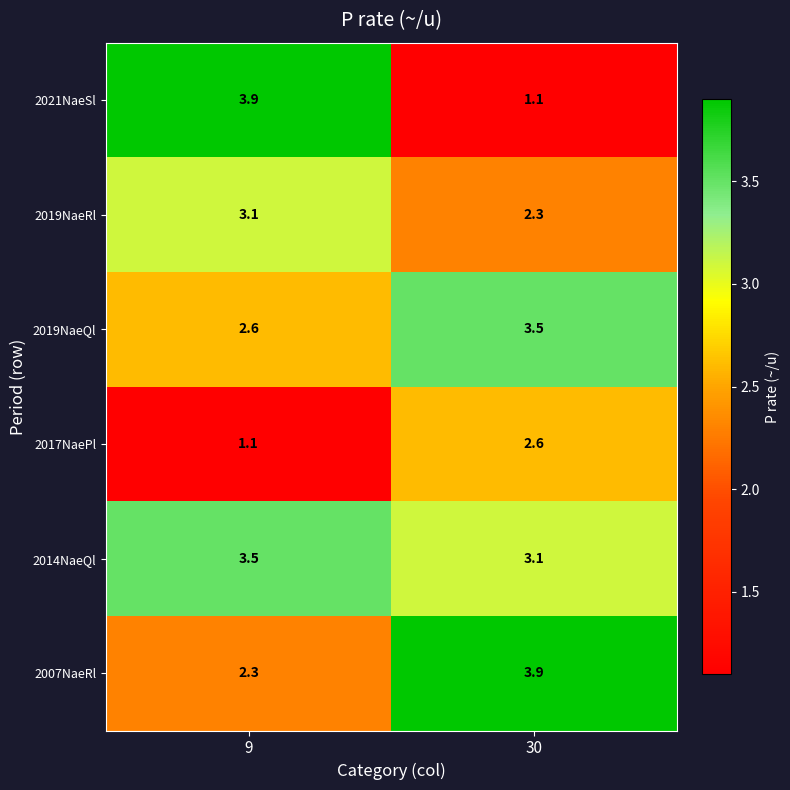

What is the sum of the 2007NaeRl values at 30 and 9?

6.2